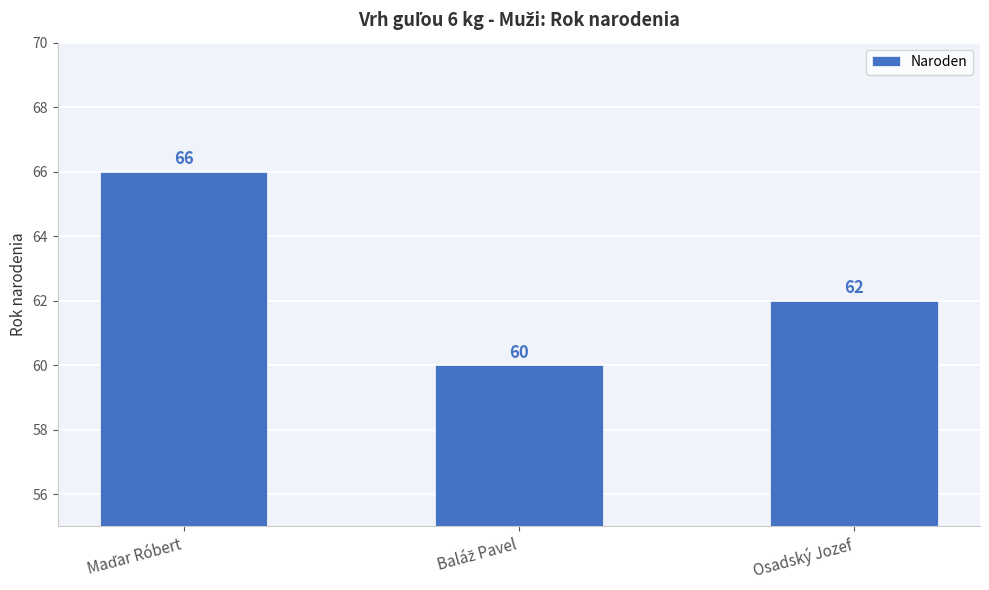

How many bars are there in total?

3